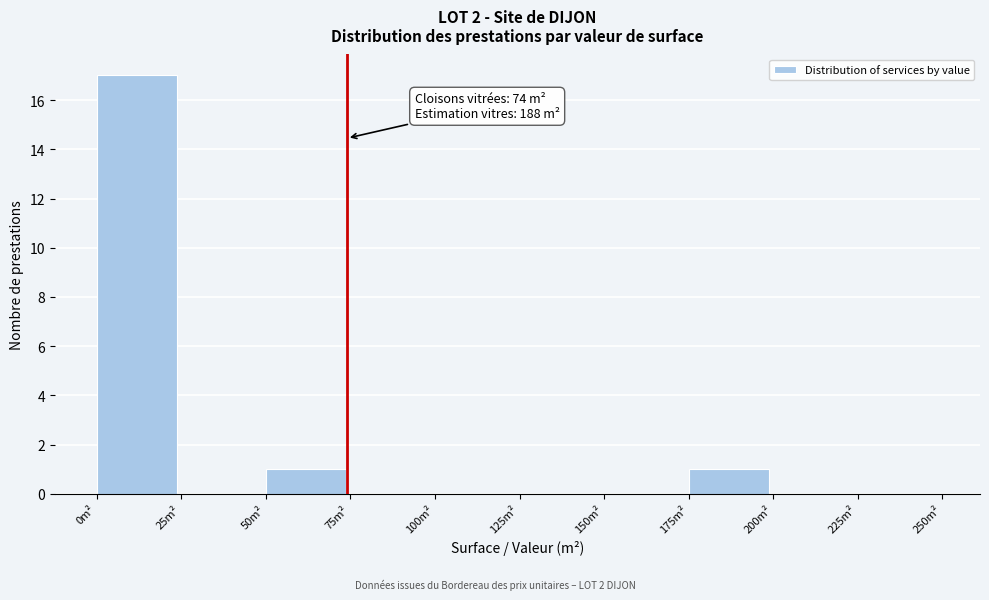

Over which range of the x-axis is the bar tallest?

0 to 25